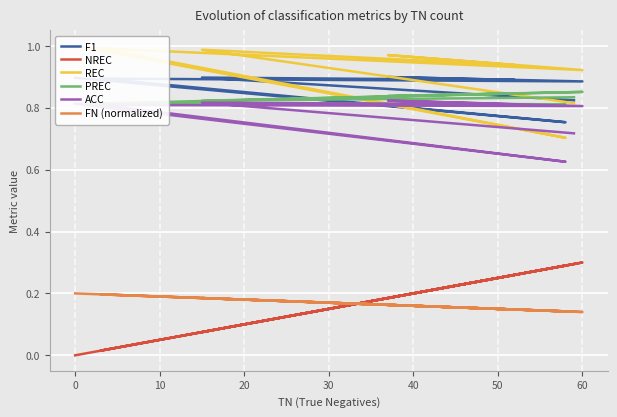

Which series has the largest range (max minus min)?

NREC